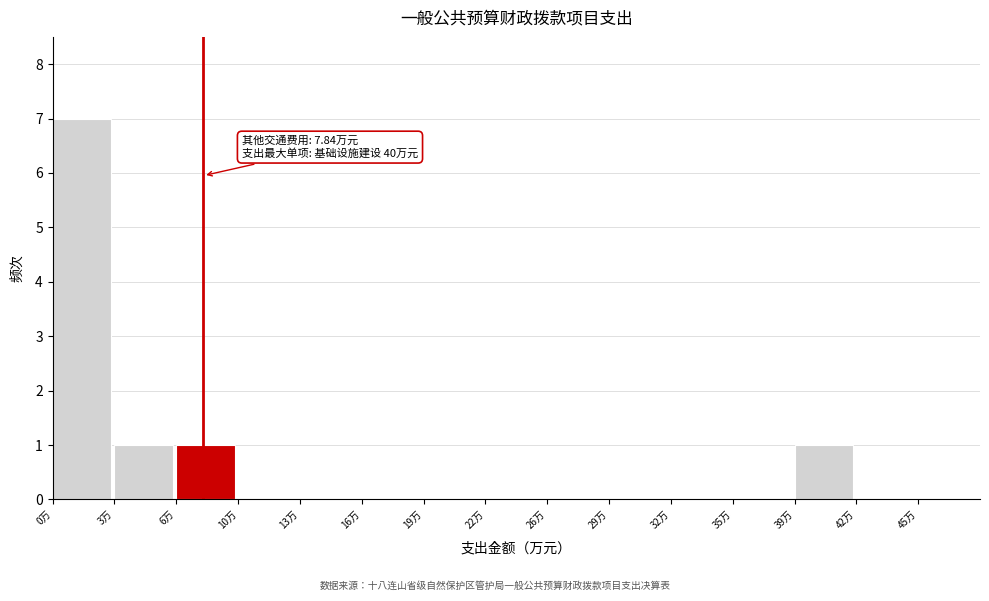

Reading left to right, extract all data points from this chart.

0万=7	3万=1	6万=1	10万=0	13万=0	16万=0	19万=0	22万=0	26万=0	29万=0	32万=0	35万=0	39万=1	42万=0